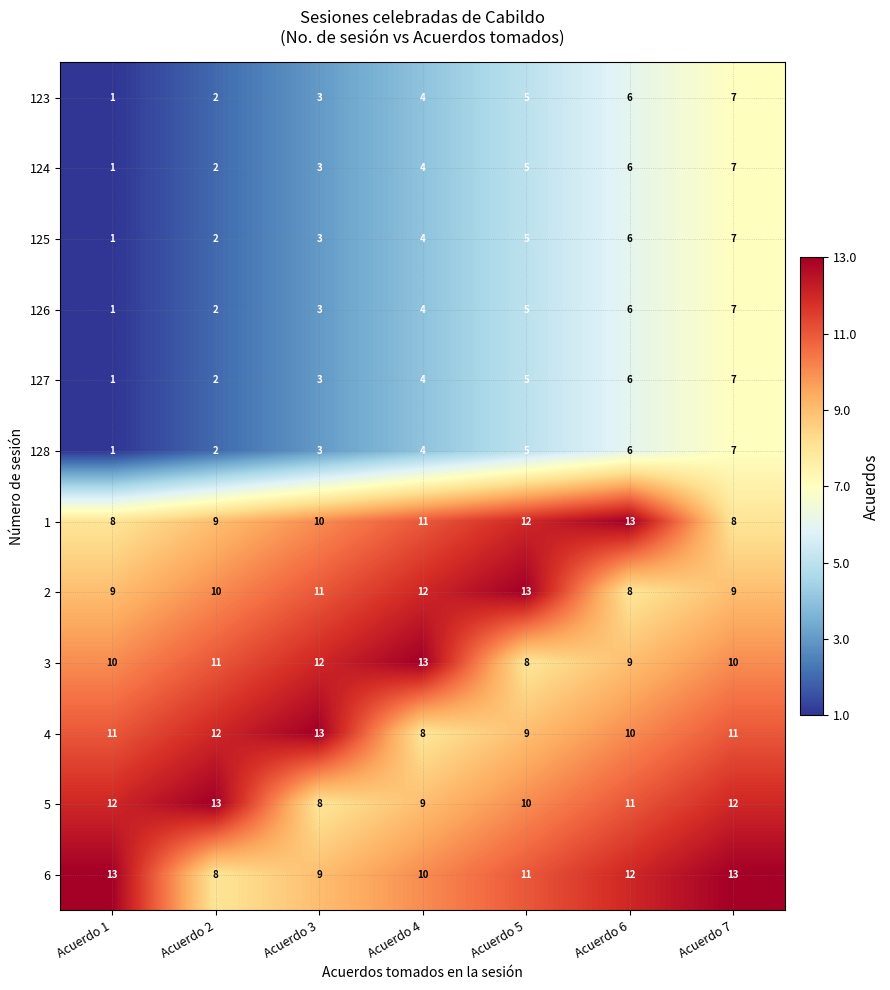

The value of 6 at Acuerdo 2 is 5. True or false?

False